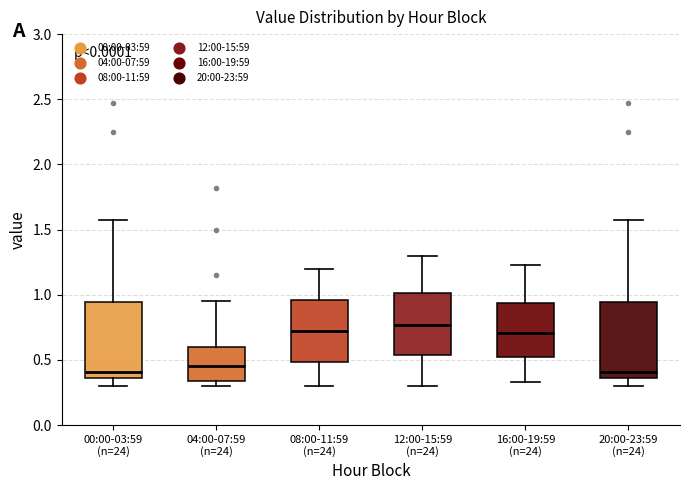

Where is the upper edge of the box for 04:00-07:59 (n=24) on the y-axis? The values are not printed on the chart, so give them approximately, as read against the axis.

0.60